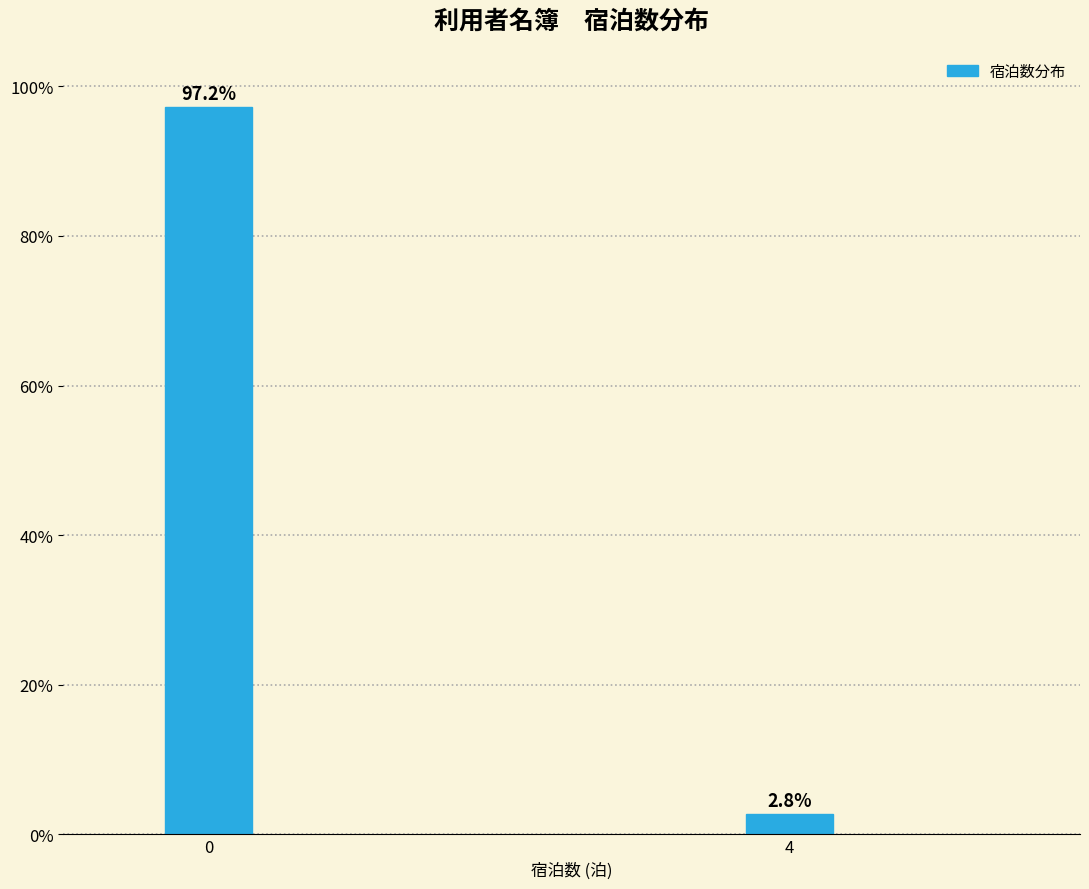

Reading left to right, extract all data points from this chart.

97.2	2.8